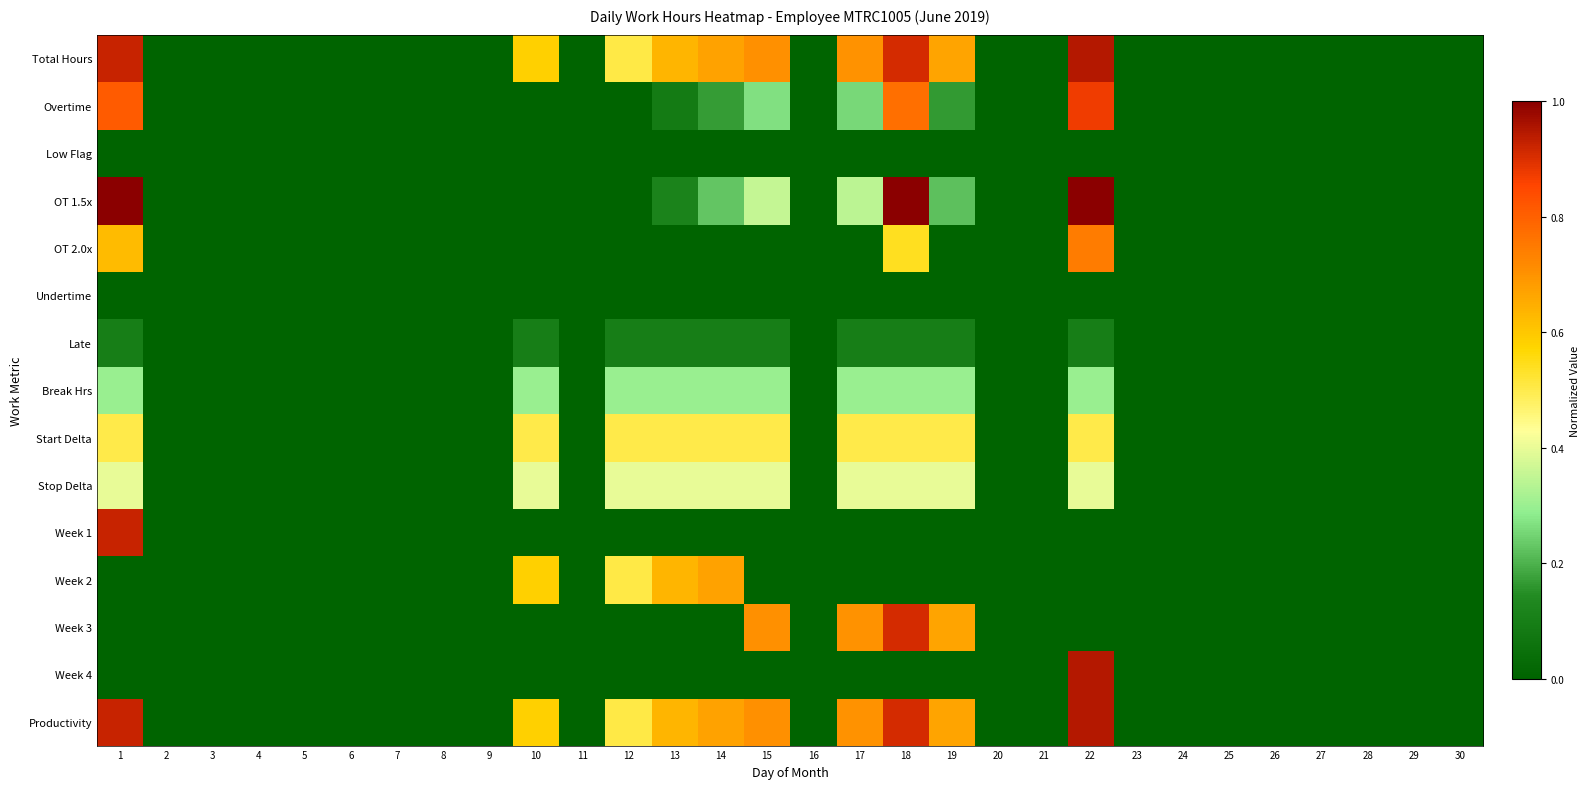

Reading left to right, transcribe all the data shown in this chart.

Total Hours: 1=0.9	2=0.0	3=0.0	4=0.0	5=0.0	6=0.0	7=0.0	8=0.0	9=0.0	10=0.6	11=0.0	12=0.5	13=0.6	14=0.7	15=0.7	16=0.0	17=0.7	18=0.9	19=0.7	20=0.0	21=0.0	22=0.9	23=0.0	24=0.0	25=0.0	26=0.0	27=0.0	28=0.0	29=0.0	30=0.0
Overtime: 1=0.8	2=0.0	3=0.0	4=0.0	5=0.0	6=0.0	7=0.0	8=0.0	9=0.0	10=0.0	11=0.0	12=0.0	13=0.1	14=0.2	15=0.3	16=0.0	17=0.3	18=0.8	19=0.2	20=0.0	21=0.0	22=0.9	23=0.0	24=0.0	25=0.0	26=0.0	27=0.0	28=0.0	29=0.0	30=0.0
Low Flag: 1=0.0	2=0.0	3=0.0	4=0.0	5=0.0	6=0.0	7=0.0	8=0.0	9=0.0	10=0.0	11=0.0	12=0.0	13=0.0	14=0.0	15=0.0	16=0.0	17=0.0	18=0.0	19=0.0	20=0.0	21=0.0	22=0.0	23=0.0	24=0.0	25=0.0	26=0.0	27=0.0	28=0.0	29=0.0	30=0.0
OT 1.5x: 1=1.0	2=0.0	3=0.0	4=0.0	5=0.0	6=0.0	7=0.0	8=0.0	9=0.0	10=0.0	11=0.0	12=0.0	13=0.1	14=0.2	15=0.4	16=0.0	17=0.3	18=1.0	19=0.2	20=0.0	21=0.0	22=1.0	23=0.0	24=0.0	25=0.0	26=0.0	27=0.0	28=0.0	29=0.0	30=0.0
OT 2.0x: 1=0.6	2=0.0	3=0.0	4=0.0	5=0.0	6=0.0	7=0.0	8=0.0	9=0.0	10=0.0	11=0.0	12=0.0	13=0.0	14=0.0	15=0.0	16=0.0	17=0.0	18=0.5	19=0.0	20=0.0	21=0.0	22=0.7	23=0.0	24=0.0	25=0.0	26=0.0	27=0.0	28=0.0	29=0.0	30=0.0
Undertime: 1=0.0	2=0.0	3=0.0	4=0.0	5=0.0	6=0.0	7=0.0	8=0.0	9=0.0	10=0.0	11=0.0	12=0.0	13=0.0	14=0.0	15=0.0	16=0.0	17=0.0	18=0.0	19=0.0	20=0.0	21=0.0	22=0.0	23=0.0	24=0.0	25=0.0	26=0.0	27=0.0	28=0.0	29=0.0	30=0.0
Late: 1=0.1	2=0.0	3=0.0	4=0.0	5=0.0	6=0.0	7=0.0	8=0.0	9=0.0	10=0.1	11=0.0	12=0.1	13=0.1	14=0.1	15=0.1	16=0.0	17=0.1	18=0.1	19=0.1	20=0.0	21=0.0	22=0.1	23=0.0	24=0.0	25=0.0	26=0.0	27=0.0	28=0.0	29=0.0	30=0.0
Break Hrs: 1=0.3	2=0.0	3=0.0	4=0.0	5=0.0	6=0.0	7=0.0	8=0.0	9=0.0	10=0.3	11=0.0	12=0.3	13=0.3	14=0.3	15=0.3	16=0.0	17=0.3	18=0.3	19=0.3	20=0.0	21=0.0	22=0.3	23=0.0	24=0.0	25=0.0	26=0.0	27=0.0	28=0.0	29=0.0	30=0.0
Start Delta: 1=0.5	2=0.0	3=0.0	4=0.0	5=0.0	6=0.0	7=0.0	8=0.0	9=0.0	10=0.5	11=0.0	12=0.5	13=0.5	14=0.5	15=0.5	16=0.0	17=0.5	18=0.5	19=0.5	20=0.0	21=0.0	22=0.5	23=0.0	24=0.0	25=0.0	26=0.0	27=0.0	28=0.0	29=0.0	30=0.0
Stop Delta: 1=0.4	2=0.0	3=0.0	4=0.0	5=0.0	6=0.0	7=0.0	8=0.0	9=0.0	10=0.4	11=0.0	12=0.4	13=0.4	14=0.4	15=0.4	16=0.0	17=0.4	18=0.4	19=0.4	20=0.0	21=0.0	22=0.4	23=0.0	24=0.0	25=0.0	26=0.0	27=0.0	28=0.0	29=0.0	30=0.0
Week 1: 1=0.9	2=0.0	3=0.0	4=0.0	5=0.0	6=0.0	7=0.0	8=0.0	9=0.0	10=0.0	11=0.0	12=0.0	13=0.0	14=0.0	15=0.0	16=0.0	17=0.0	18=0.0	19=0.0	20=0.0	21=0.0	22=0.0	23=0.0	24=0.0	25=0.0	26=0.0	27=0.0	28=0.0	29=0.0	30=0.0
Week 2: 1=0.0	2=0.0	3=0.0	4=0.0	5=0.0	6=0.0	7=0.0	8=0.0	9=0.0	10=0.6	11=0.0	12=0.5	13=0.6	14=0.7	15=0.0	16=0.0	17=0.0	18=0.0	19=0.0	20=0.0	21=0.0	22=0.0	23=0.0	24=0.0	25=0.0	26=0.0	27=0.0	28=0.0	29=0.0	30=0.0
Week 3: 1=0.0	2=0.0	3=0.0	4=0.0	5=0.0	6=0.0	7=0.0	8=0.0	9=0.0	10=0.0	11=0.0	12=0.0	13=0.0	14=0.0	15=0.7	16=0.0	17=0.7	18=0.9	19=0.7	20=0.0	21=0.0	22=0.0	23=0.0	24=0.0	25=0.0	26=0.0	27=0.0	28=0.0	29=0.0	30=0.0
Week 4: 1=0.0	2=0.0	3=0.0	4=0.0	5=0.0	6=0.0	7=0.0	8=0.0	9=0.0	10=0.0	11=0.0	12=0.0	13=0.0	14=0.0	15=0.0	16=0.0	17=0.0	18=0.0	19=0.0	20=0.0	21=0.0	22=0.9	23=0.0	24=0.0	25=0.0	26=0.0	27=0.0	28=0.0	29=0.0	30=0.0
Productivity: 1=0.9	2=0.0	3=0.0	4=0.0	5=0.0	6=0.0	7=0.0	8=0.0	9=0.0	10=0.6	11=0.0	12=0.5	13=0.6	14=0.7	15=0.7	16=0.0	17=0.7	18=0.9	19=0.7	20=0.0	21=0.0	22=0.9	23=0.0	24=0.0	25=0.0	26=0.0	27=0.0	28=0.0	29=0.0	30=0.0